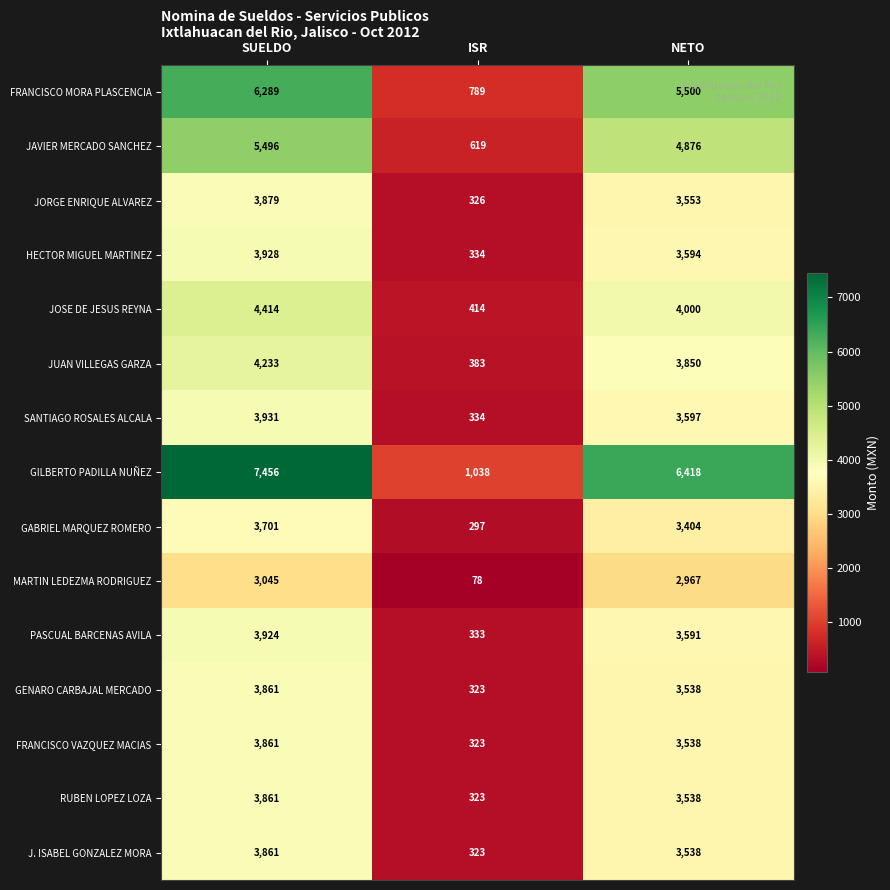

What is the sum of the PASCUAL BARCENAS AVILA values at ISR and NETO?

3924